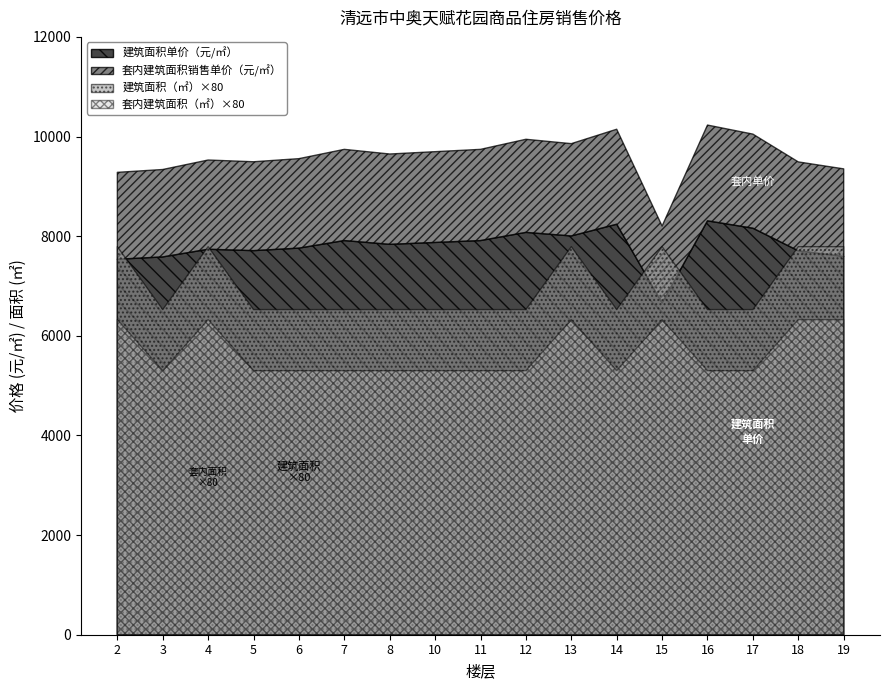

How many distinct data groups are displayed?

4